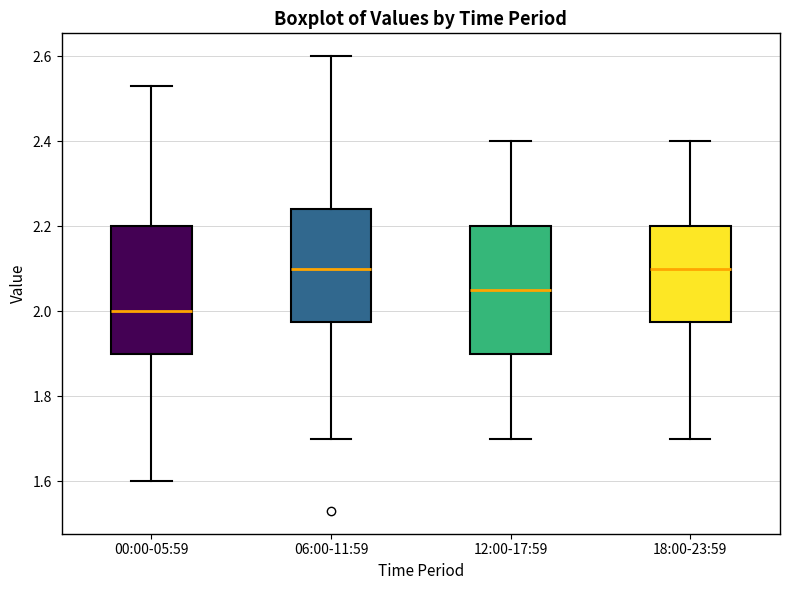

Where does the upper whisker of the box for 12:00-17:59 end on the y-axis? The values are not printed on the chart, so give them approximately, as read against the axis.

2.40